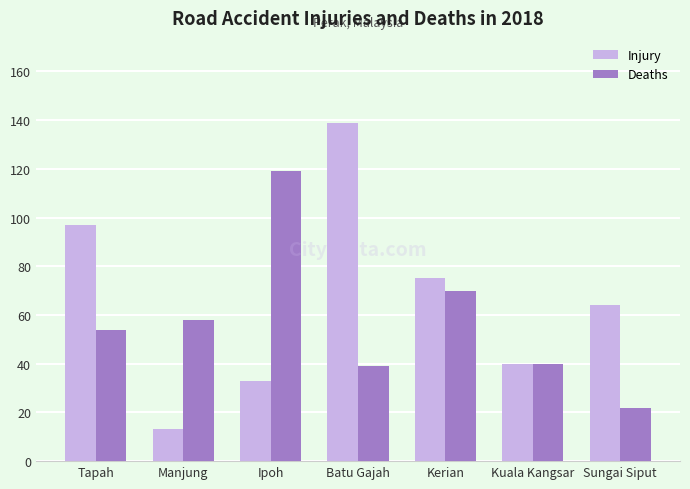

The value of Injury at Tapah is 27. True or false?

False